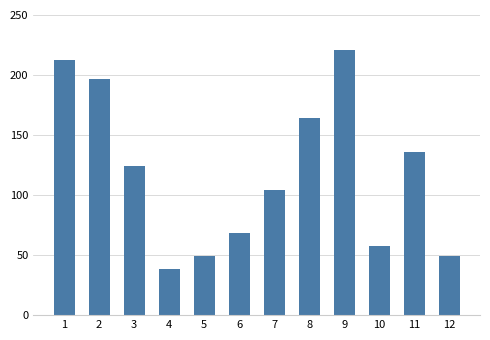

How many distinct data groups are displayed?

1